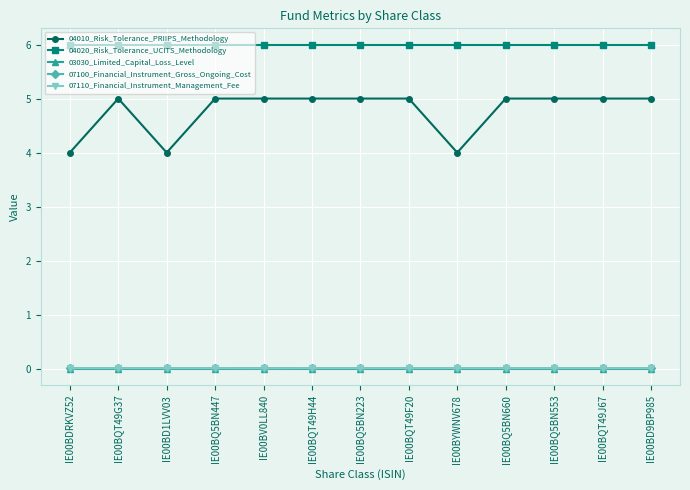

What is the maximum value for 04020_Risk_Tolerance_UCITS_Methodology?

6.0